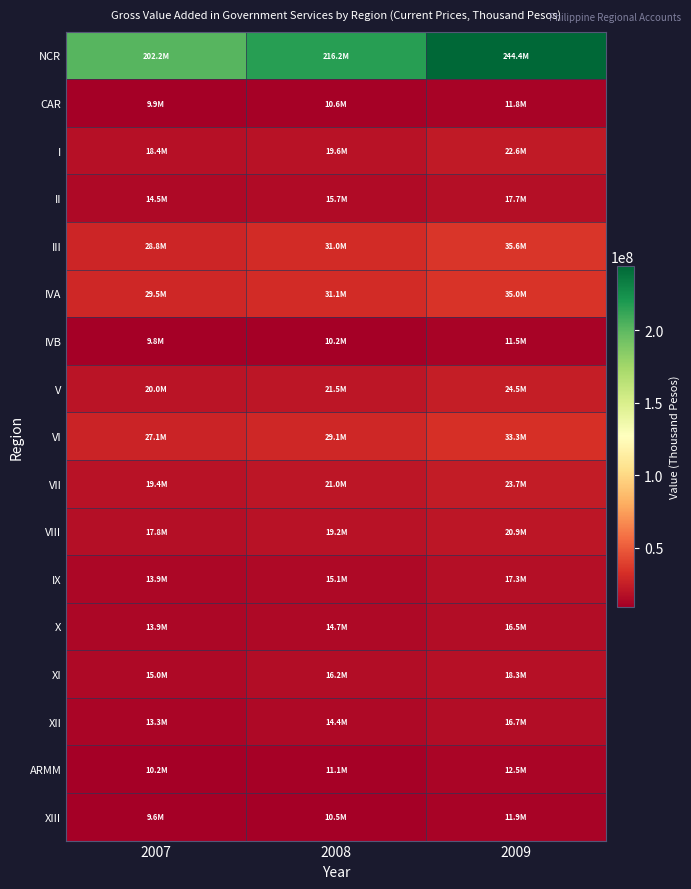

Reading right to left, transcribe all the data shown in this chart.

NCR: 2009=244433392.6	2008=216173323.9	2007=202197710.7
CAR: 2009=11845715.7	2008=10613698.9	2007=9905266.0
I: 2009=22576786.8	2008=19588393.9	2007=18355877.2
II: 2009=17734898.0	2008=15658955.5	2007=14527888.9
III: 2009=35608739.0	2008=30989276.9	2007=28808752.8
IVA: 2009=35038920.9	2008=31110708.5	2007=29514797.8
IVB: 2009=11534422.3	2008=10246594.9	2007=9757288.3
V: 2009=24540841.9	2008=21493313.6	2007=20021390.6
VI: 2009=33268683.3	2008=29139791.3	2007=27123654.7
VII: 2009=23725245.6	2008=20962474.7	2007=19378301.3
VIII: 2009=20909895.3	2008=19188896.9	2007=17776387.0
IX: 2009=17250248.3	2008=15108079.8	2007=13930437.9
X: 2009=16450568.6	2008=14664407.7	2007=13891813.5
XI: 2009=18320396.5	2008=16191593.1	2007=14959907.4
XII: 2009=16730883.3	2008=14432455.8	2007=13294389.2
ARMM: 2009=12524908.1	2008=11103523.3	2007=10205873.6
XIII: 2009=11947453.9	2008=10525511.3	2007=9640263.3